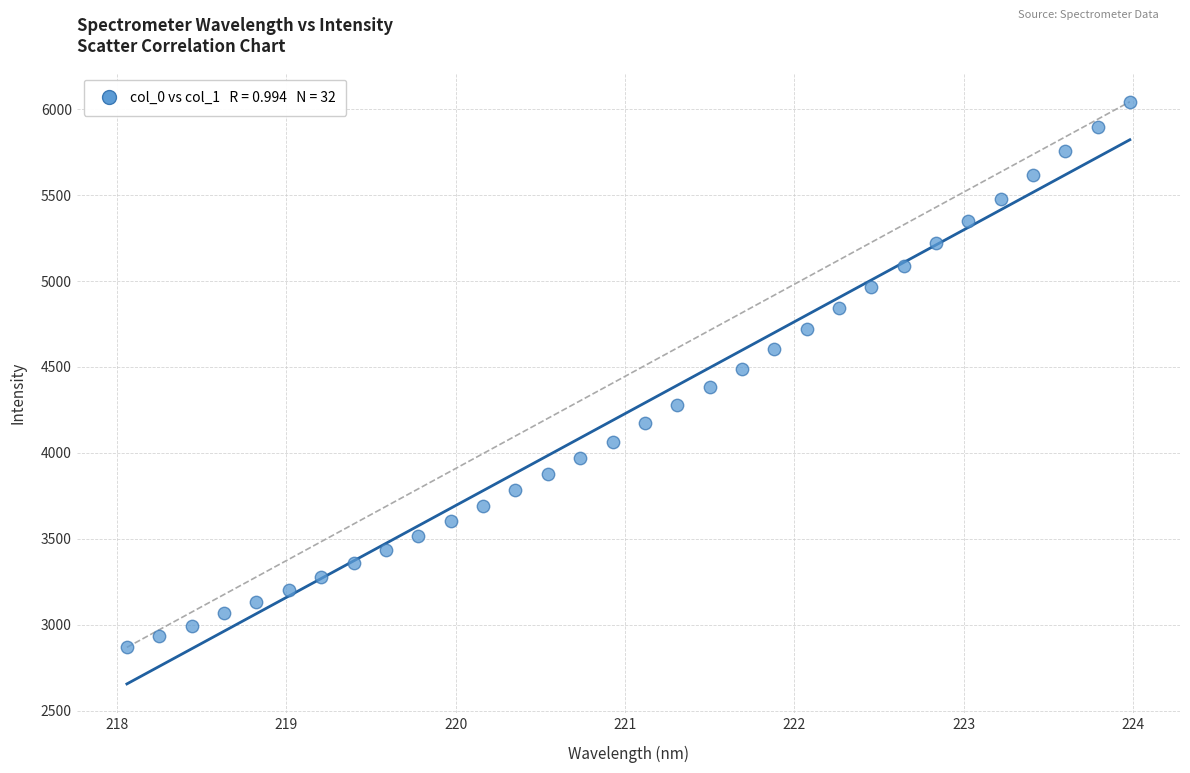

What is the range of Y values (max minus min)?

3176.2